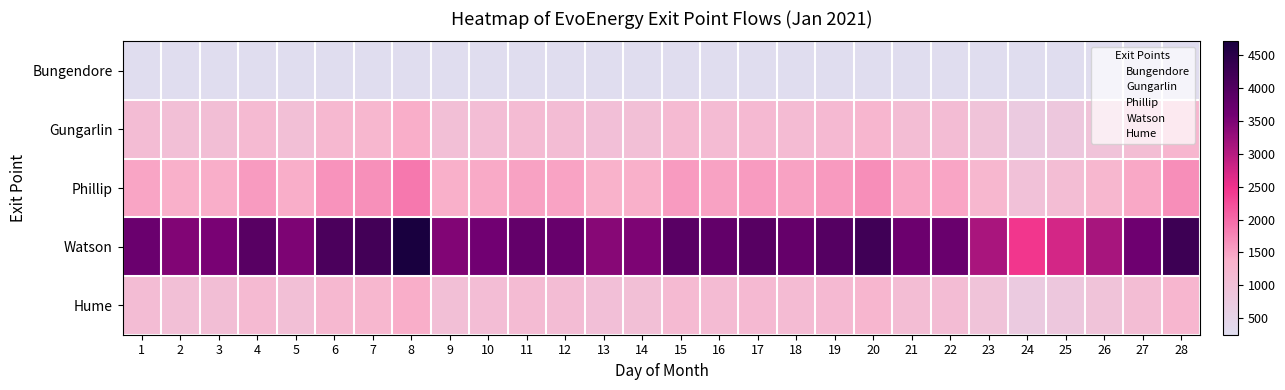

Reading left to right, list all the values displayed in this chart.

Bungendore: 1=250	2=250	3=250	4=250	5=250	6=250	7=250	8=250	9=250	10=250	11=250	12=250	13=250	14=250	15=250	16=250	17=250	18=250	19=250	20=250	21=250	22=250	23=250	24=250	25=250	26=250	27=250	28=250
Gungarlin: 1=1105	2=1037	3=1058	4=1172	5=1050	6=1219	7=1253	8=1413	9=1039	10=1083	11=1133	12=1116	13=1024	14=1049	15=1171	16=1140	17=1180	18=1128	19=1185	20=1264	21=1100	22=1114	23=934	24=738	25=827	26=937	27=1090	28=1272
Phillip: 1=1474	2=1383	3=1411	4=1563	5=1400	6=1626	7=1671	8=1883	9=1385	10=1444	11=1511	12=1488	13=1366	14=1398	15=1561	16=1519	17=1573	18=1504	19=1581	20=1685	21=1467	22=1486	23=1245	24=984	25=1103	26=1250	27=1454	28=1695
Watson: 1=3684	2=3458	3=3528	4=3907	5=3500	6=4065	7=4178	8=4708	9=3463	10=3610	11=3777	12=3720	13=3414	14=3496	15=3902	16=3799	17=3932	18=3761	19=3951	20=4212	21=3666	22=3715	23=3112	24=2460	25=2757	26=3125	27=3634	28=4239
Hume: 1=1105	2=1037	3=1058	4=1172	5=1050	6=1219	7=1253	8=1413	9=1039	10=1083	11=1133	12=1116	13=1024	14=1049	15=1171	16=1140	17=1180	18=1128	19=1185	20=1264	21=1100	22=1114	23=934	24=738	25=827	26=937	27=1090	28=1272